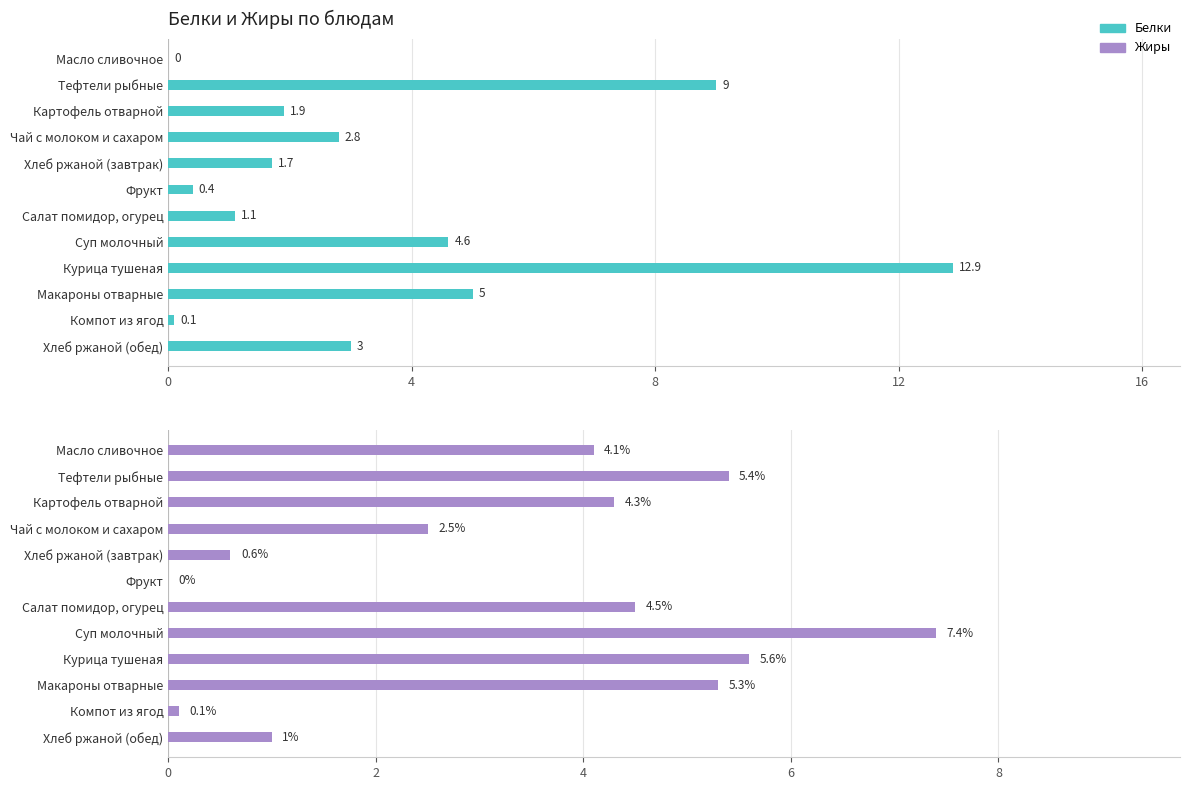

What is the difference between the Жиры values at Суп молочный and Масло сливочное?

3.3